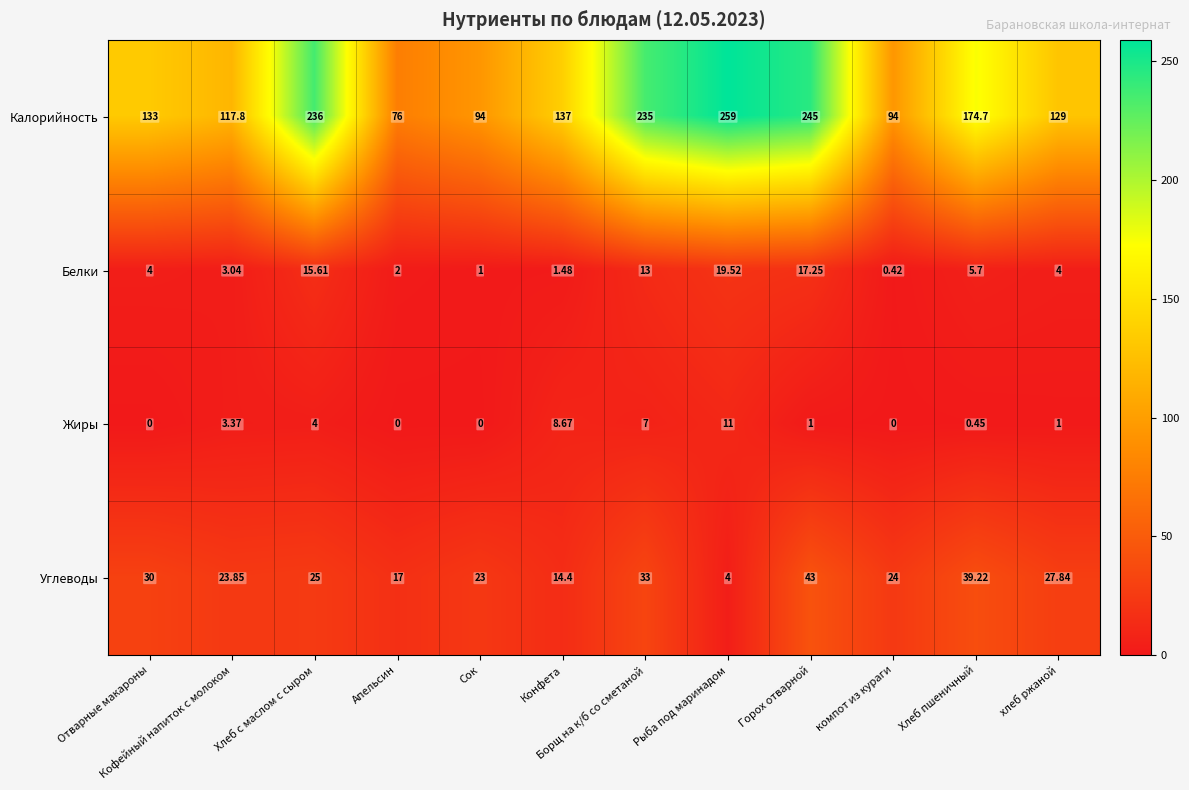

How many distinct data groups are displayed?

4